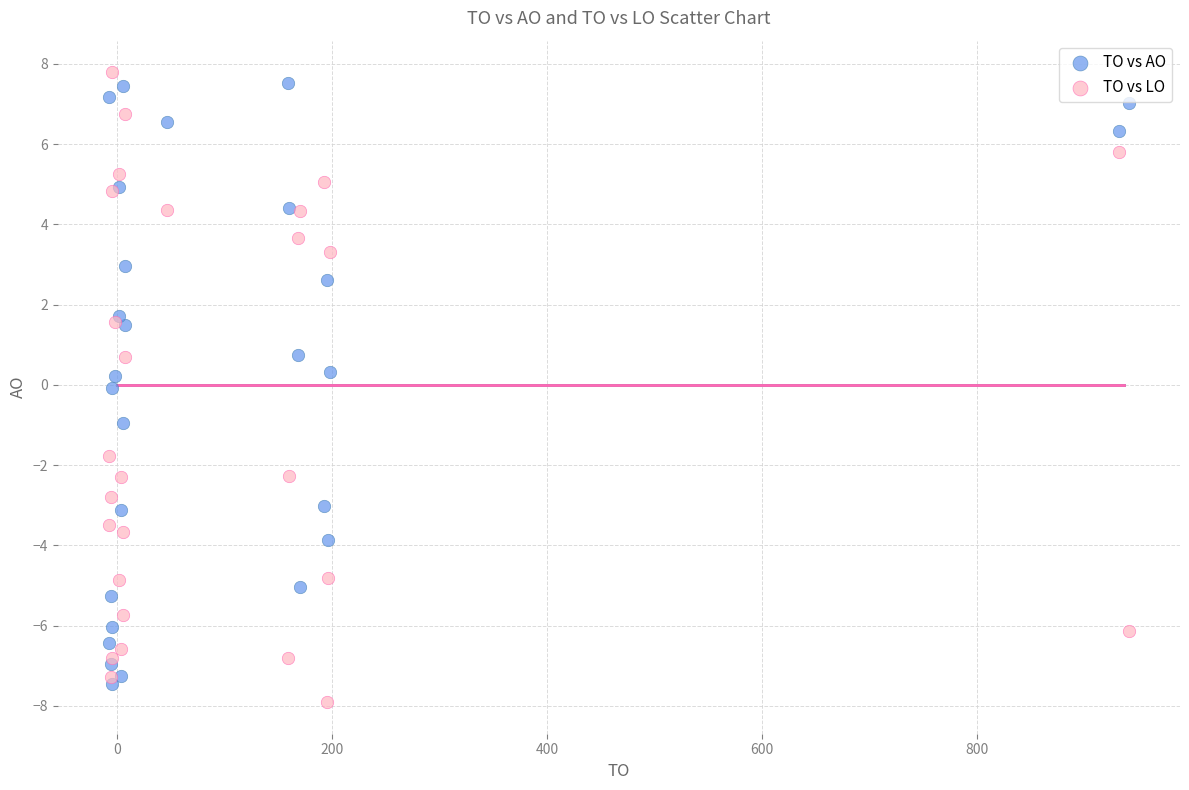

What is the X range (max minus min) for the scatter plot?

949.2